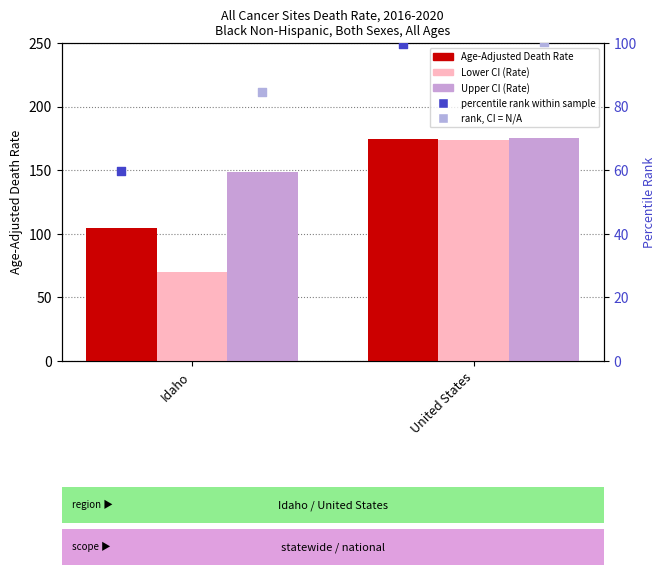

Which series contains the highest Y value?

Upper CI (Rate)